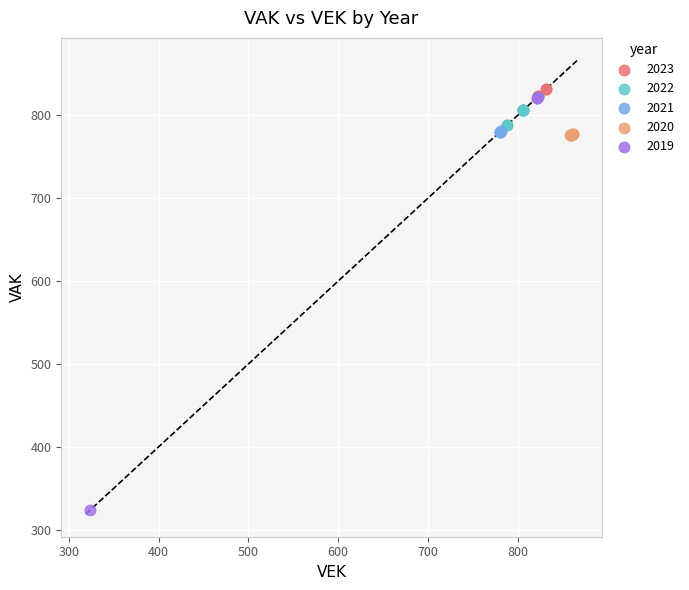

Which series has the largest Y range (max minus min)?

2019